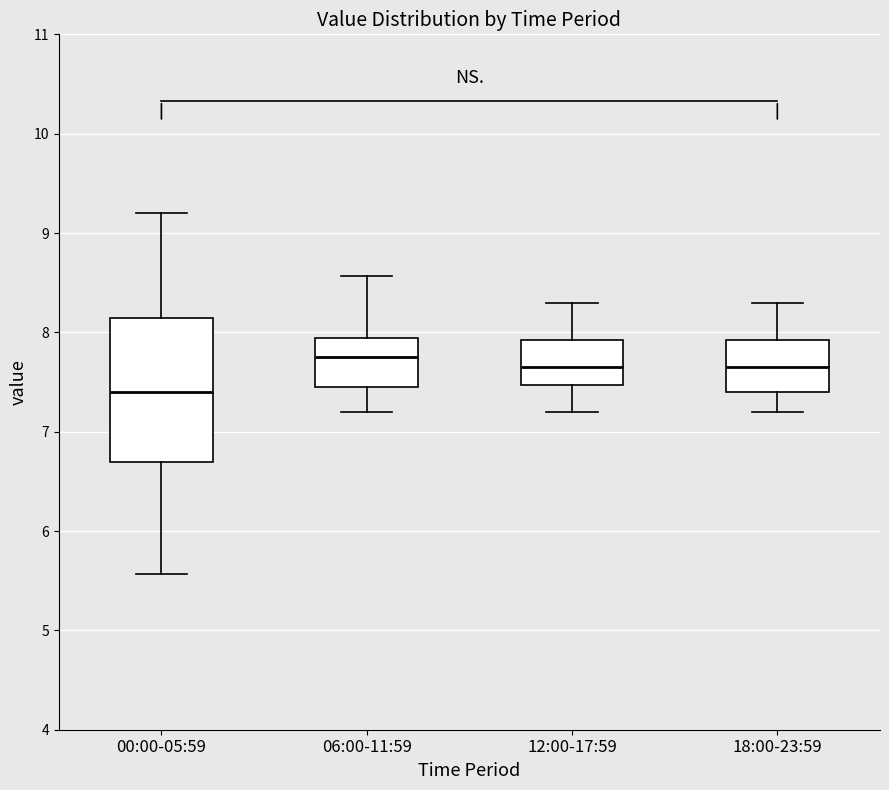

Reading left to right, read every box against the y-axis: the position of its median line, the range the box covers, and the ends of its whiskers. The values are not printed on the chart, so give them approximately, as read against the axis.

00:00-05:59: median 7.4, box 6.7 to 8.1, whiskers 5.6 to 9.2
06:00-11:59: median 7.8, box 7.5 to 7.9, whiskers 7.2 to 8.6
12:00-17:59: median 7.7, box 7.5 to 7.9, whiskers 7.2 to 8.3
18:00-23:59: median 7.7, box 7.4 to 7.9, whiskers 7.2 to 8.3